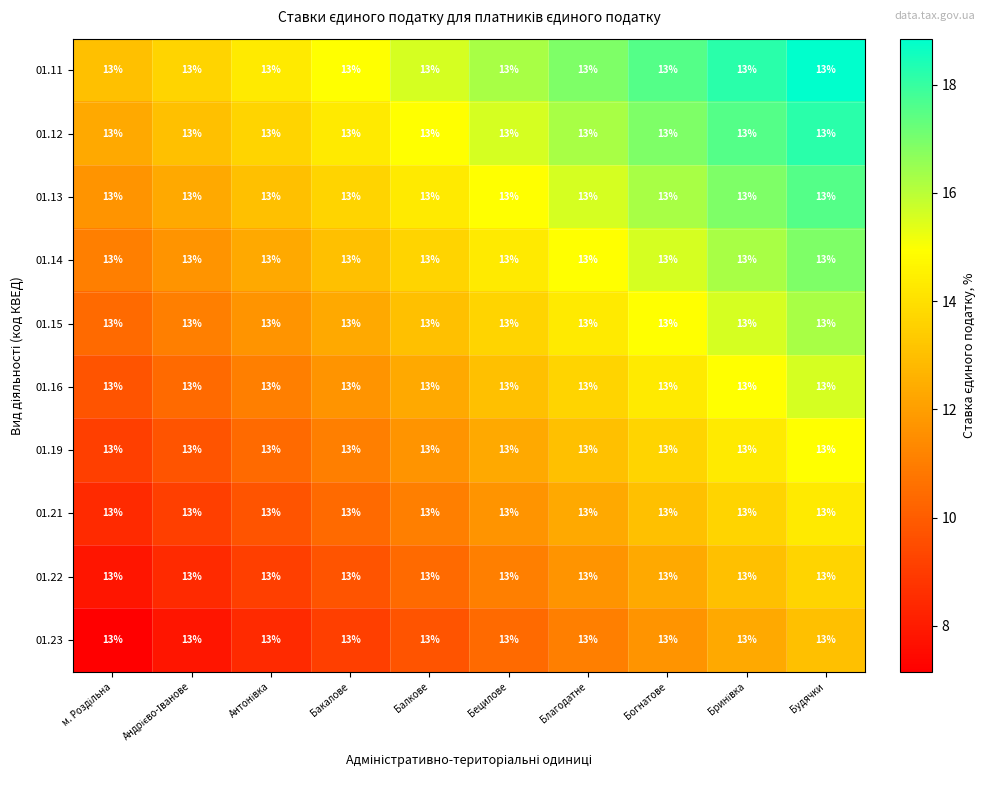

At how many categories does at least one series exceed 11?

10